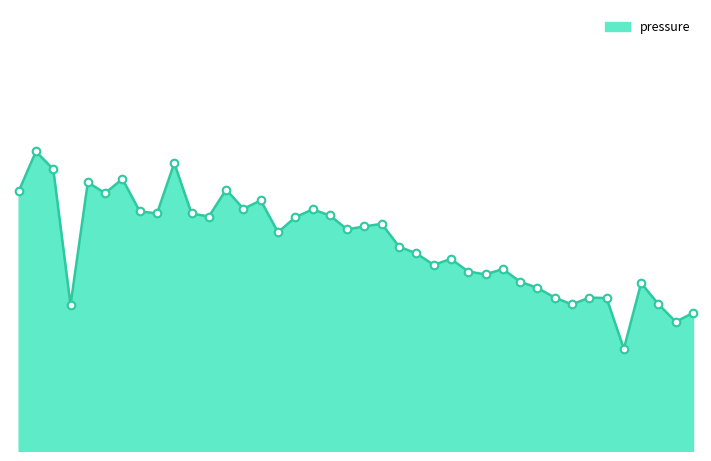

How many lines are shown in the chart?

1